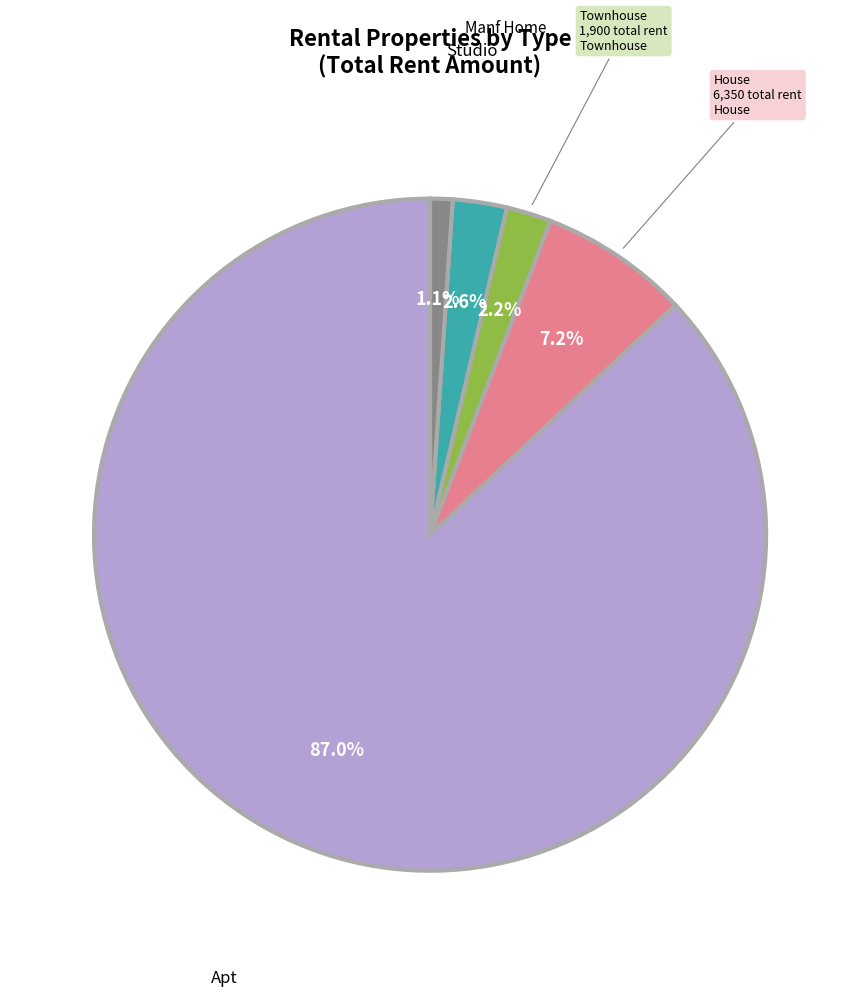

How much of the chart is everything except Manf Home?

97.4%